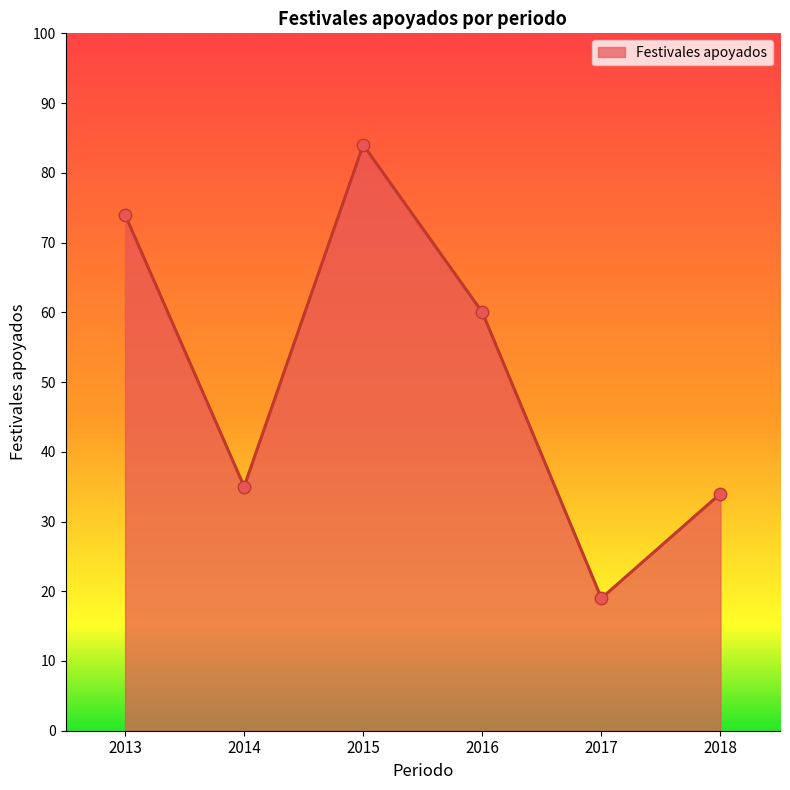

What is the change in value from 2015 to 2018?

-50